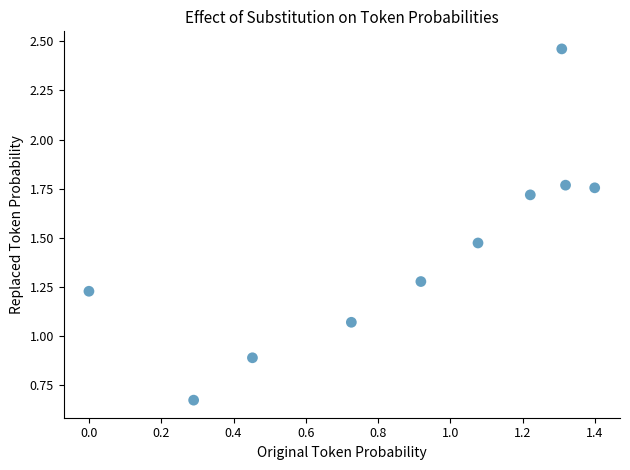

What is the average X value?

0.9